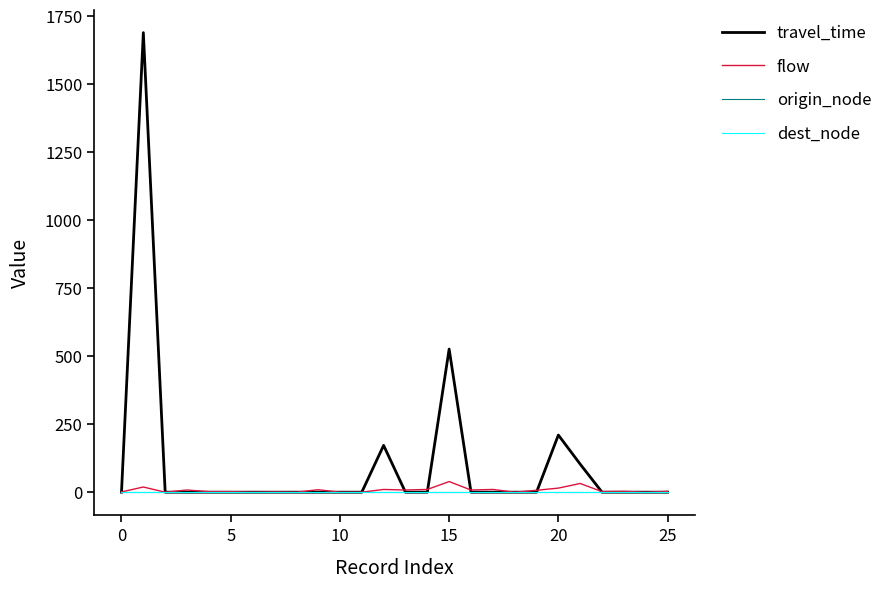

What is the greatest value displayed?

1689.0